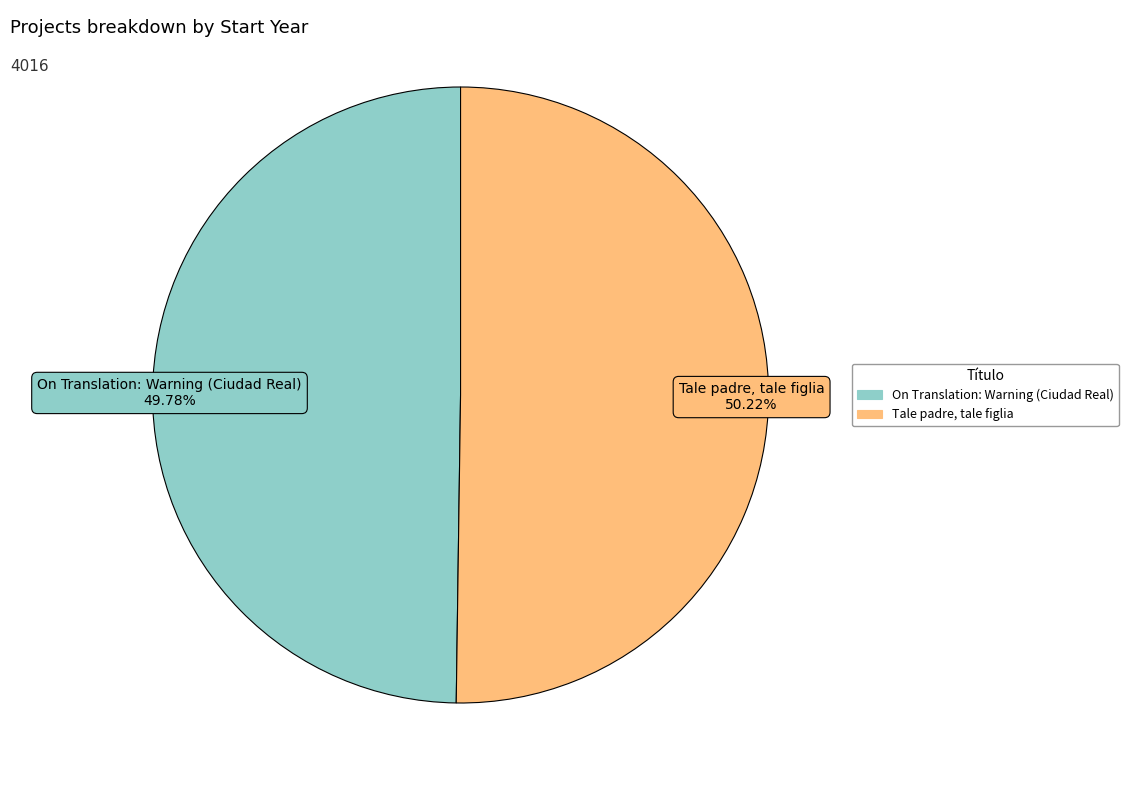

What is the ratio of the value at Tale padre, tale figlia to the value at On Translation: Warning (Ciudad Real)?

1.0